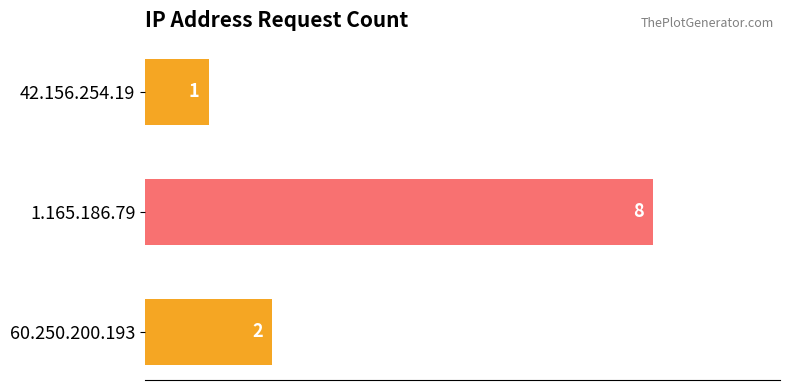

Where is the data nearest to the value 4?

60.250.200.193